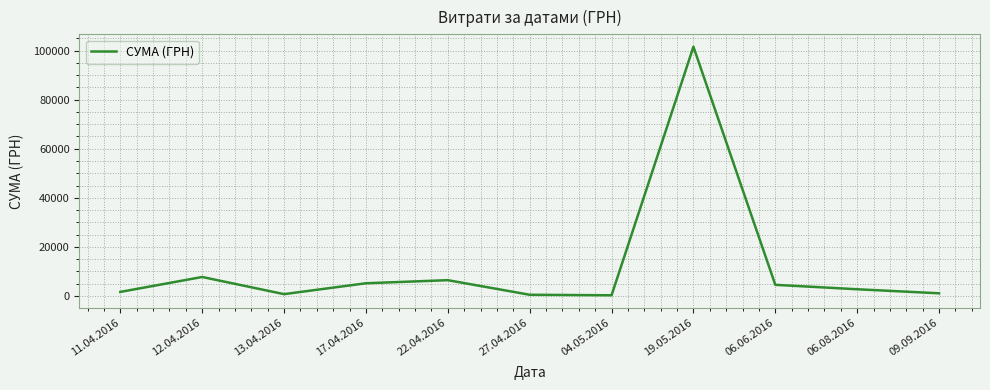

What is the change in value from 17.04.2016 to 09.09.2016?

-4087.7